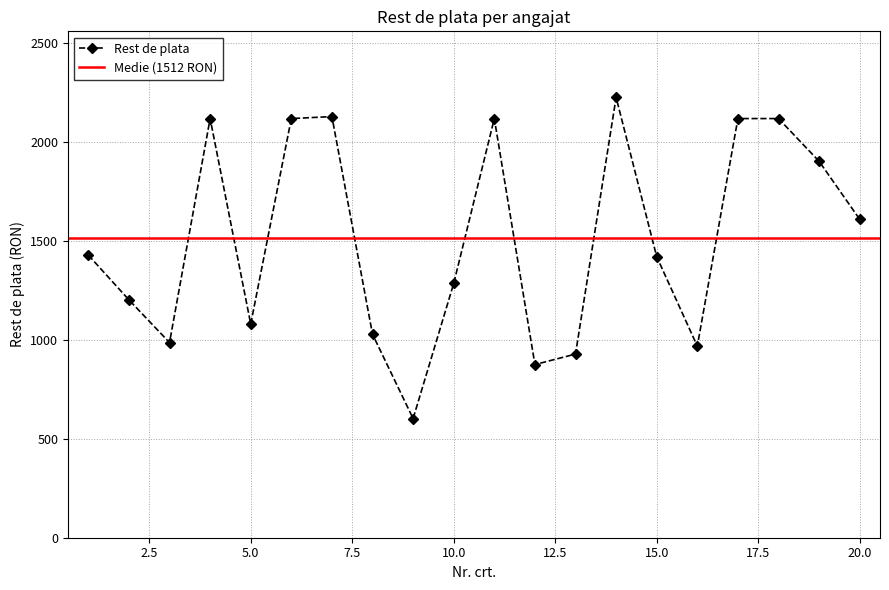

List the labels in order of value, smallest first.

9, 12, 13, 16, 3, 8, 5, 2, 10, 15, 1, 20, 19, 4, 6, 11, 17, 18, 7, 14